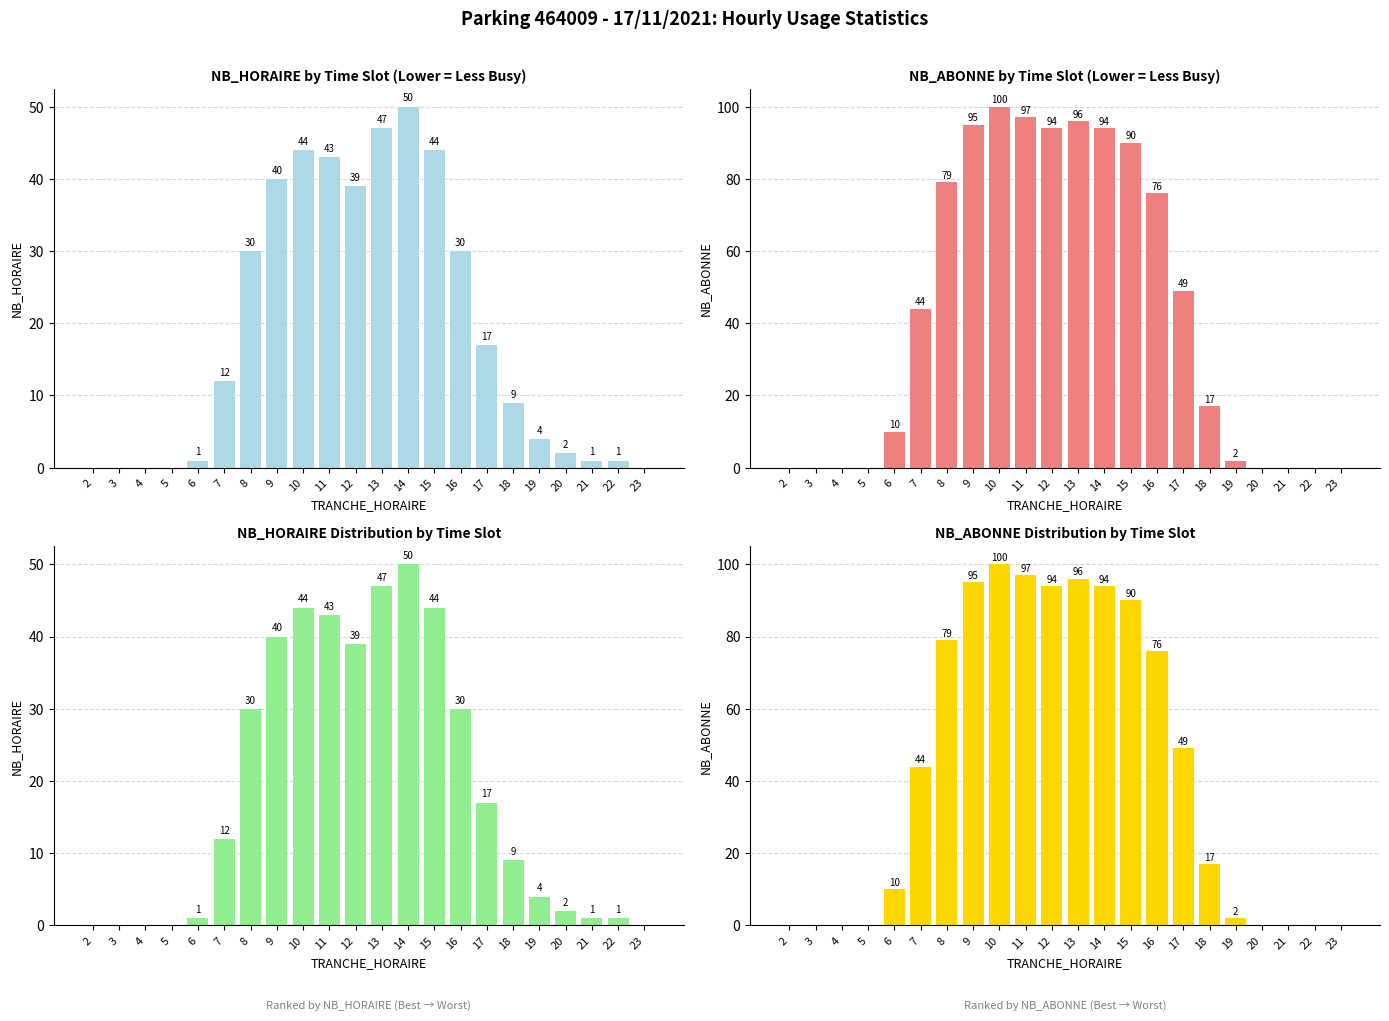

How many distinct data groups are displayed?

2